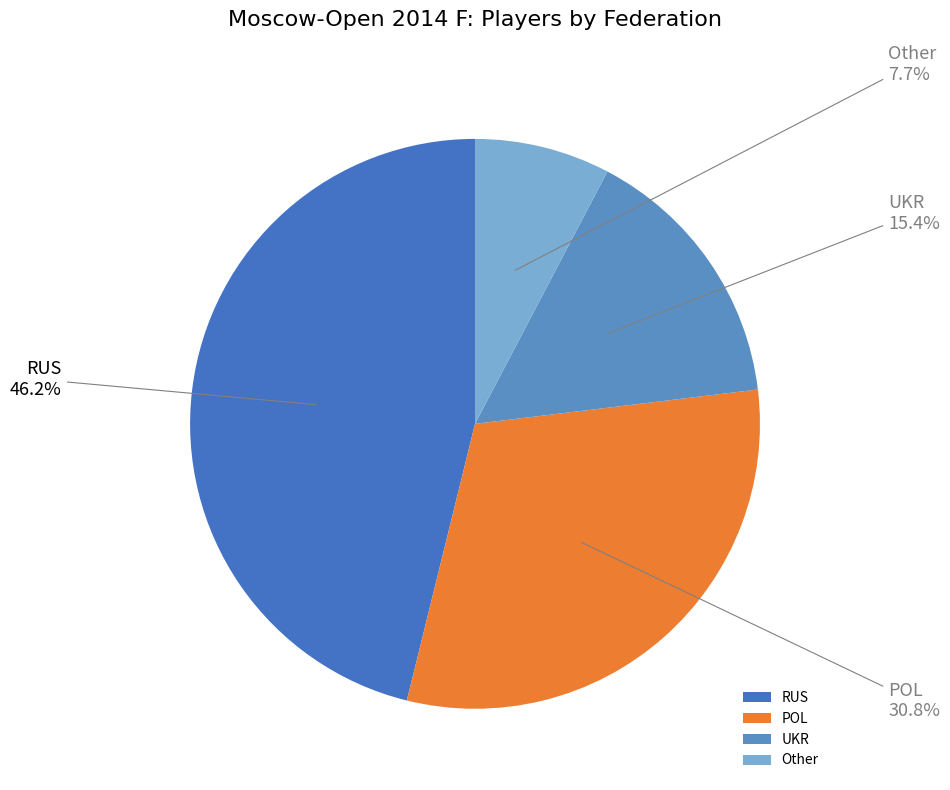

What is the smallest slice in the pie chart?

Other